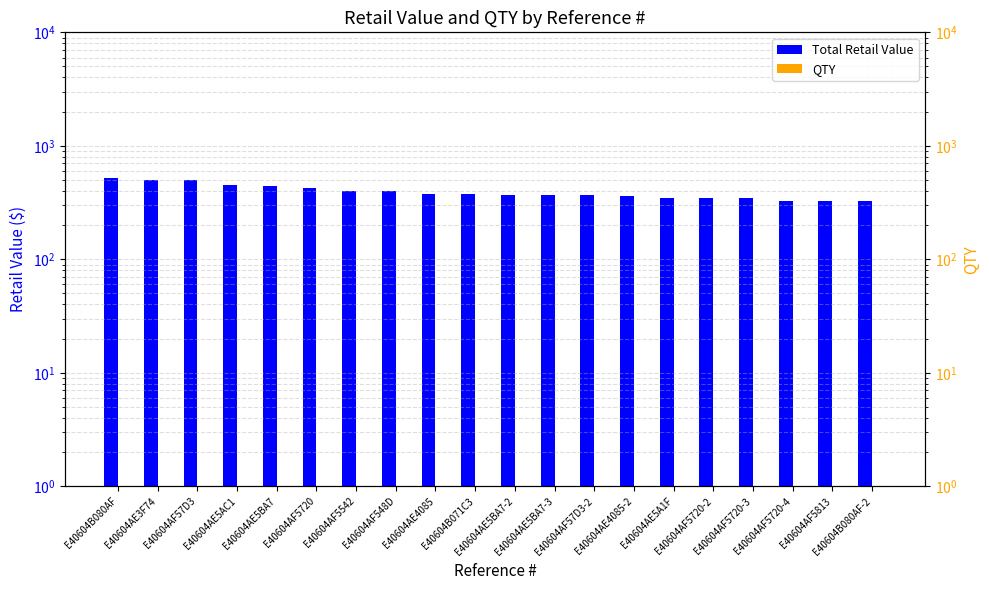

Reading left to right, transcribe all the data shown in this chart.

Total Retail Value: 519.0	499.0	499.0	450.0	439.0	429.0	399.0	399.0	379.0	379.0	369.0	369.0	369.0	359.0	349.0	349.0	349.0	329.0	329.0	329.0
QTY: 1.0	1.0	1.0	1.0	1.0	1.0	1.0	1.0	1.0	1.0	1.0	1.0	1.0	1.0	1.0	1.0	1.0	1.0	1.0	1.0